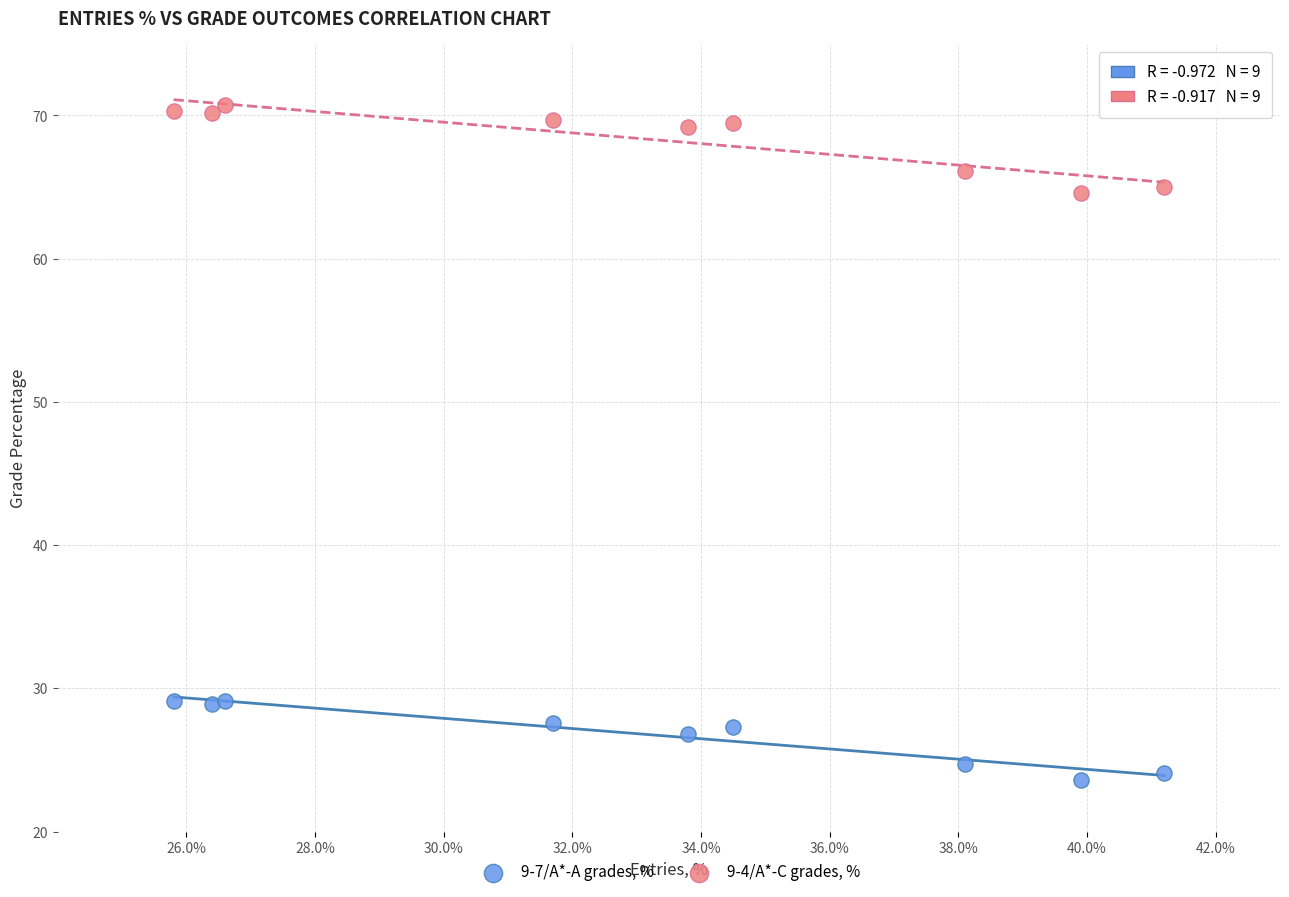

Which series reaches the maximum Y coordinate?

9-4/A*-C grades, %